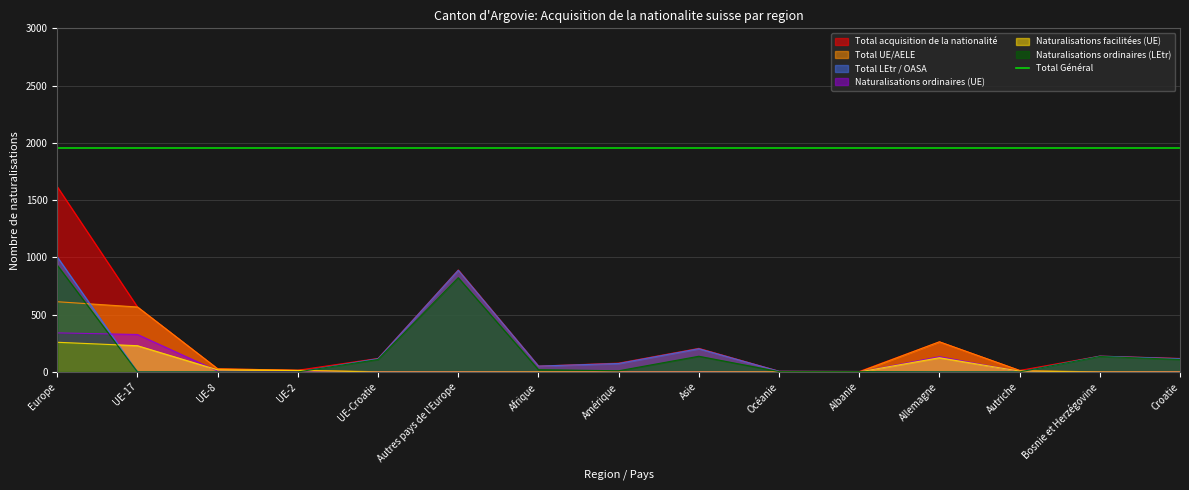

True or false: Naturalisations ordinaires (UE) and Total UE/AELE intersect in this chart.

False